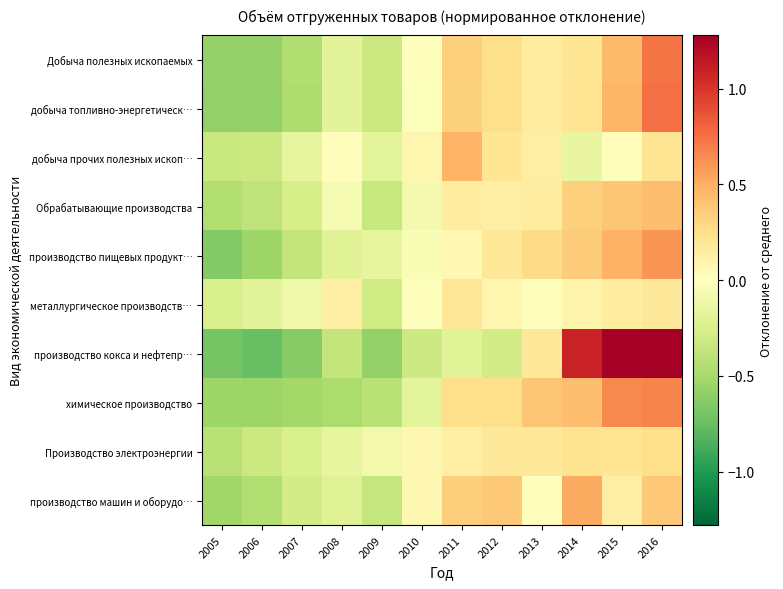

Which series has the widest spread of values?

производство кокса и нефтепр…